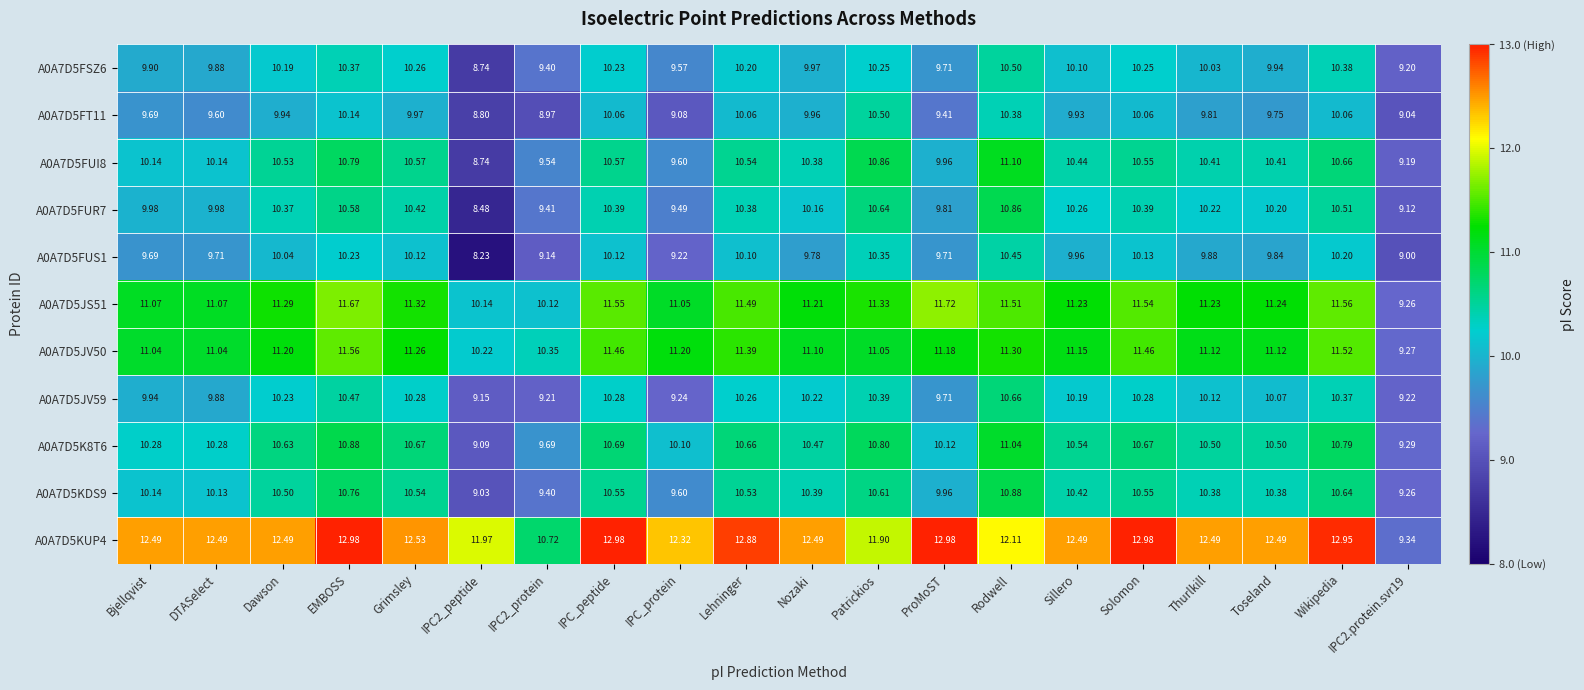

At how many categories does at least one series exceed 11?

18